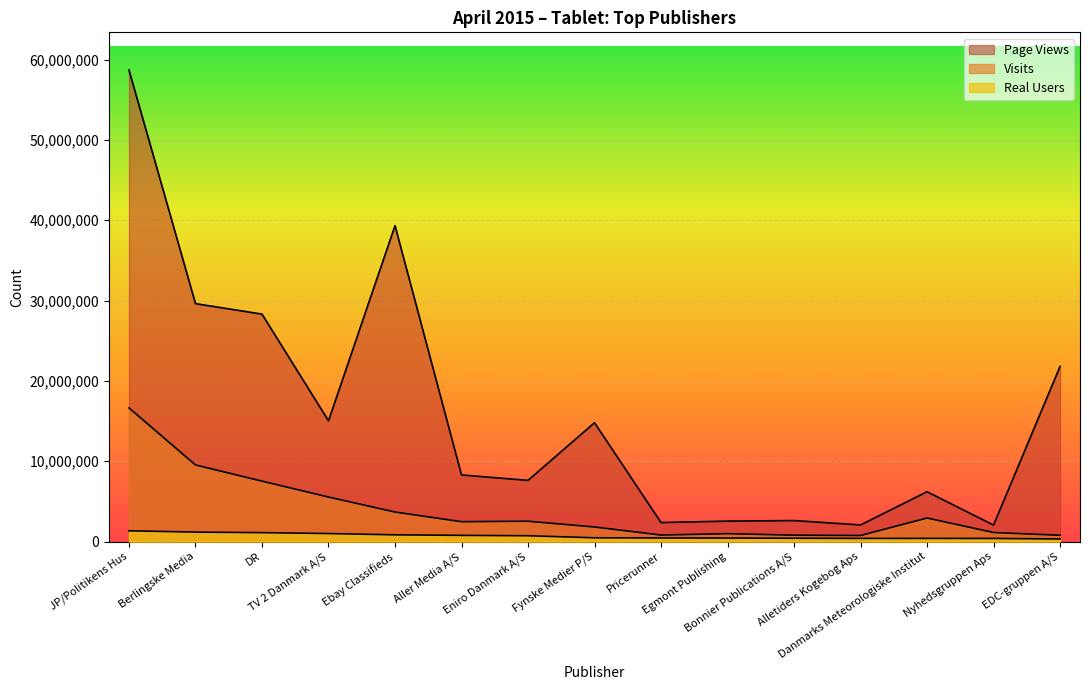

The Page Views series shows 6204967 at Danmarks Meteorologiske Institut. True or false?

True